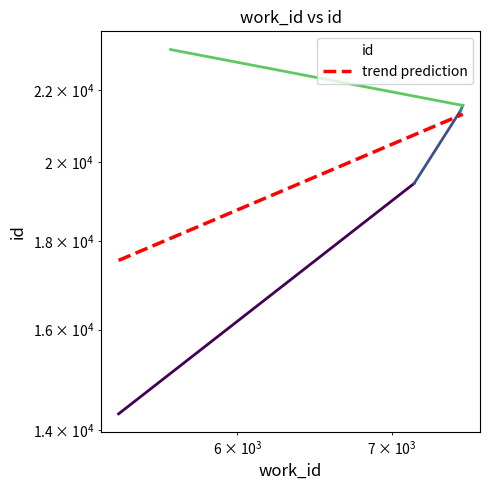

What is the difference between the values at 7159 and 7516?

2125